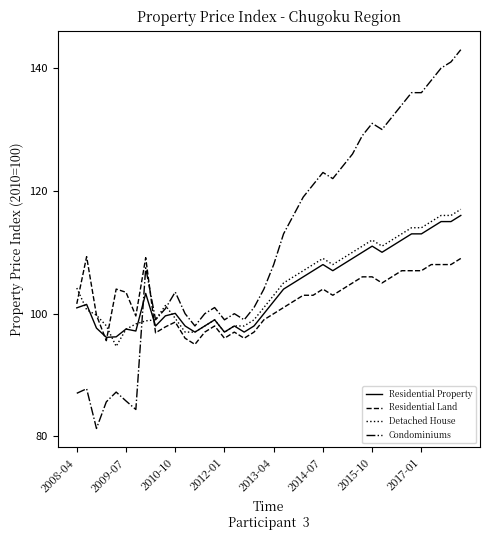

What is the sum of all Condominiums values?

4474.0